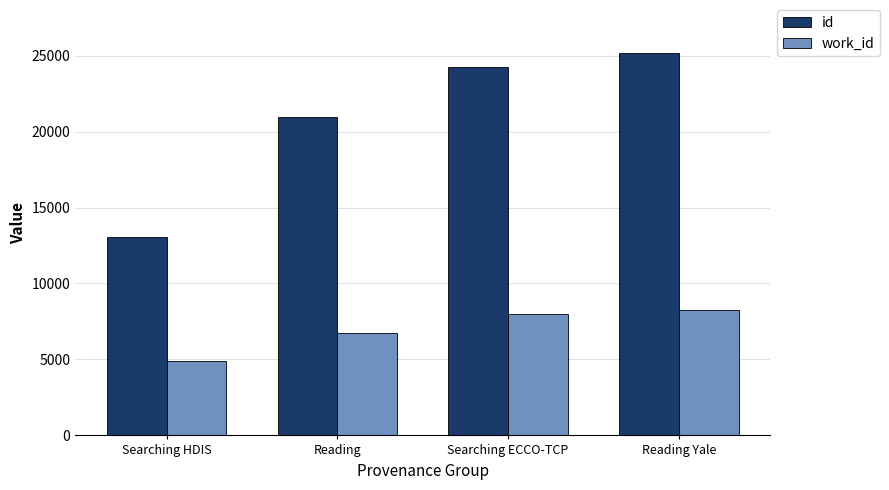

What is the average value of the work_id series?

6975.8